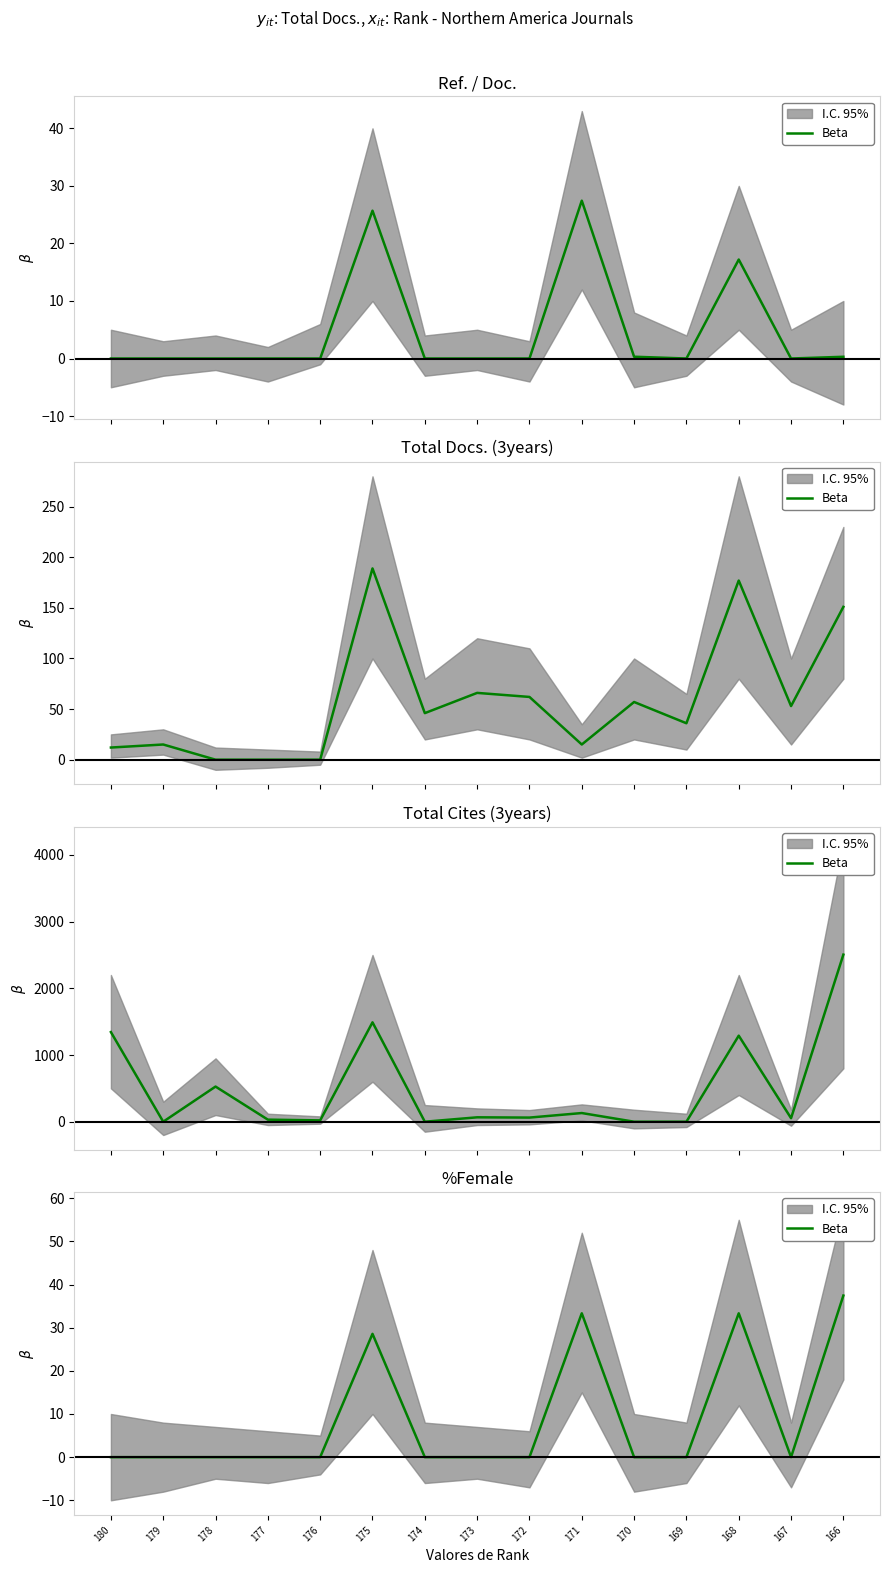

What is the sum of all values?

132.7